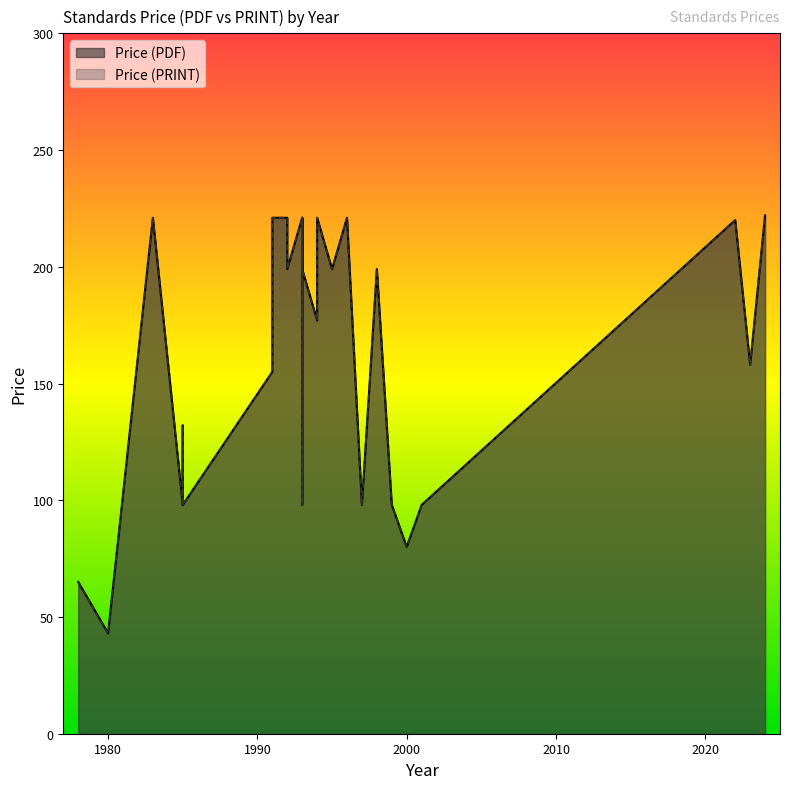

Is it true that Price (PRINT) equals 104 at 1993?

False